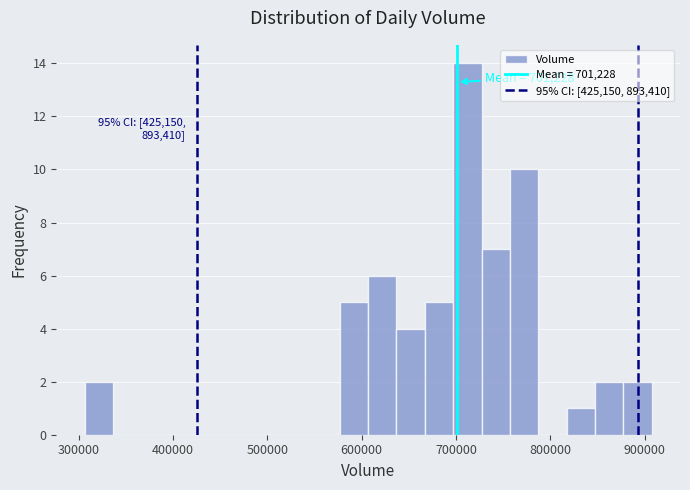

Around what value on the x-axis is the tallest bar? Give the approximate position of its centre, as read against the axis.

710000